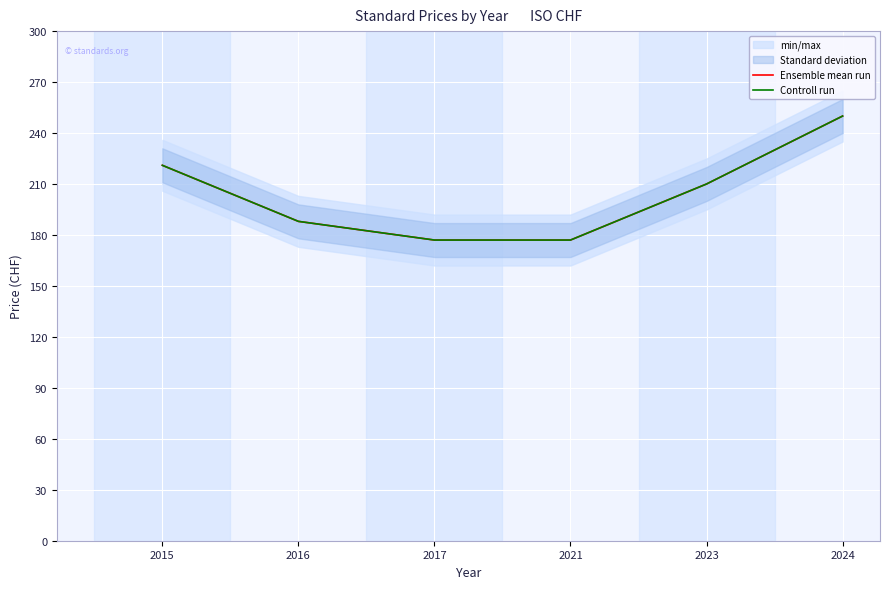

True or false: Ensemble mean run and Controll run intersect in this chart.

False